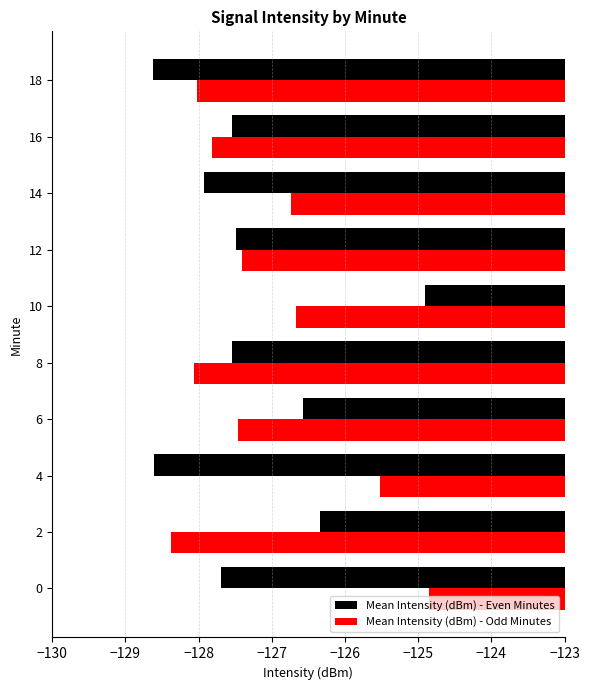

Is the value of Mean Intensity (dBm) - Odd Minutes at 8 greater than the value of Mean Intensity (dBm) - Even Minutes at 2?

No